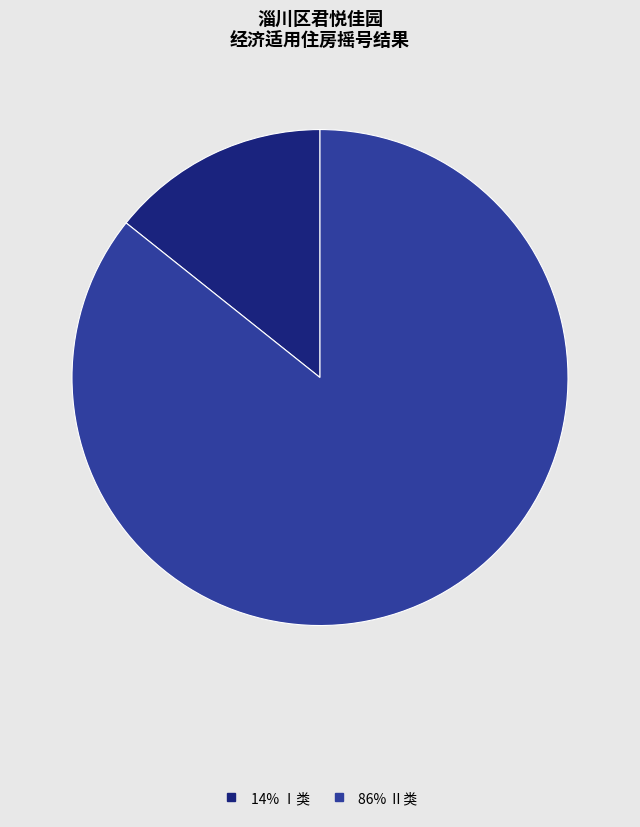

Is there a majority slice in this chart?

Yes